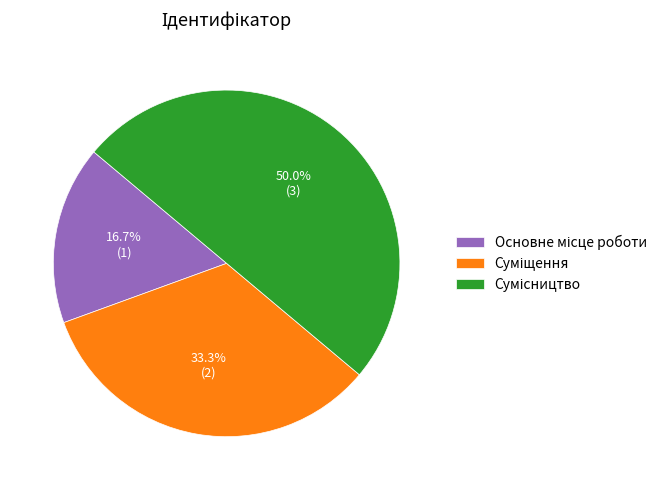

Is the sum of Основне місце роботи and Сумісництво greater than half?

Yes